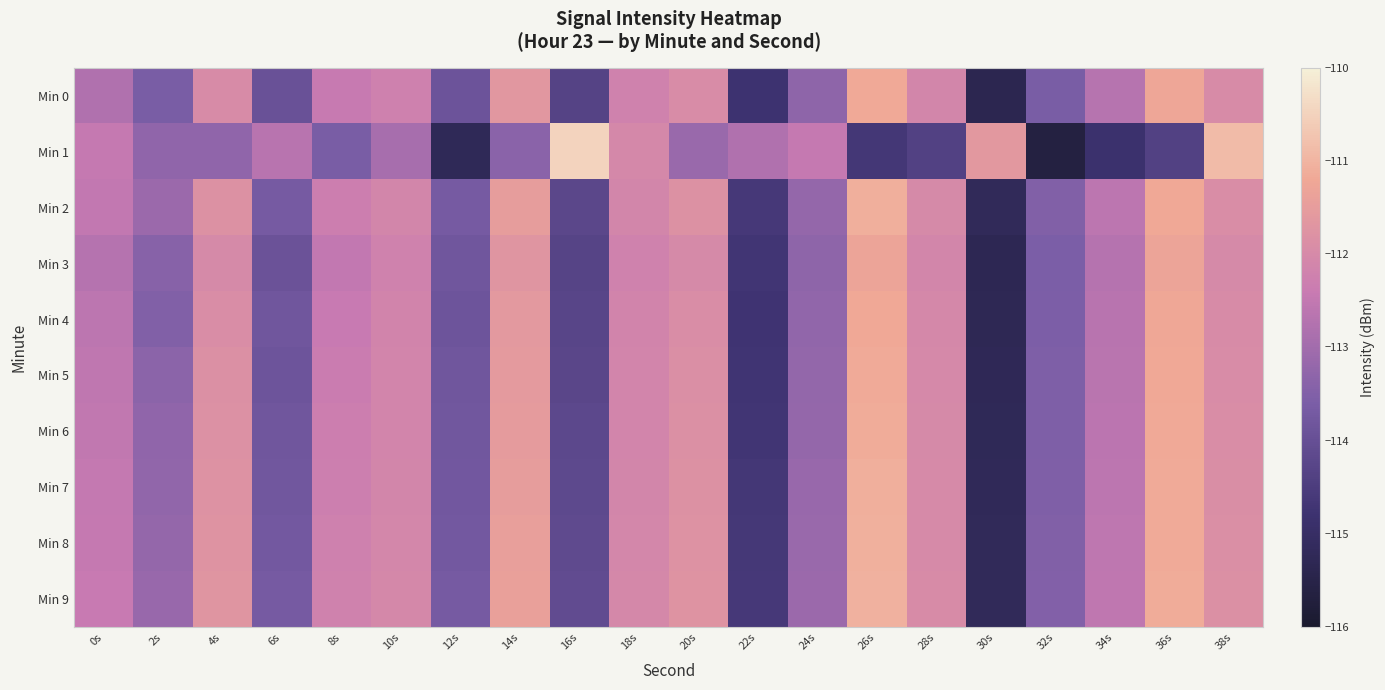

What is the total value across all series at 32s?

-1137.5